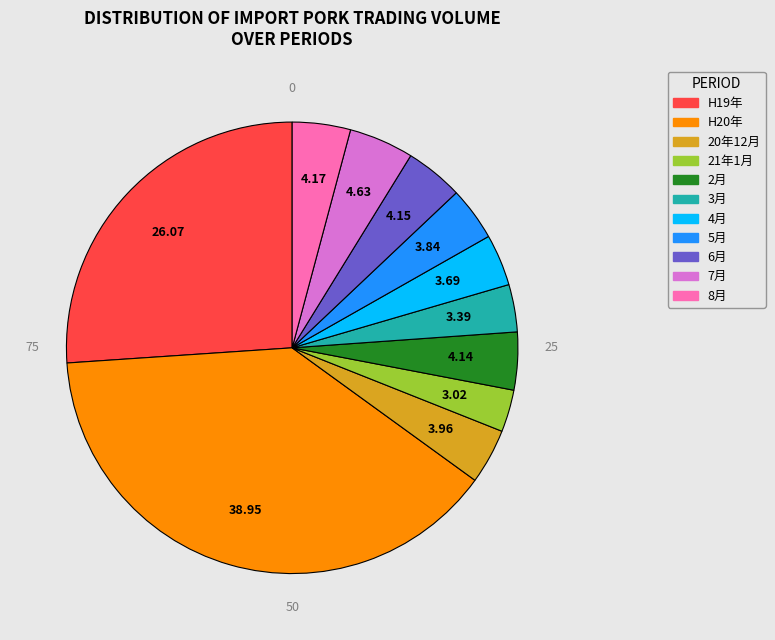

Is there a majority slice in this chart?

No